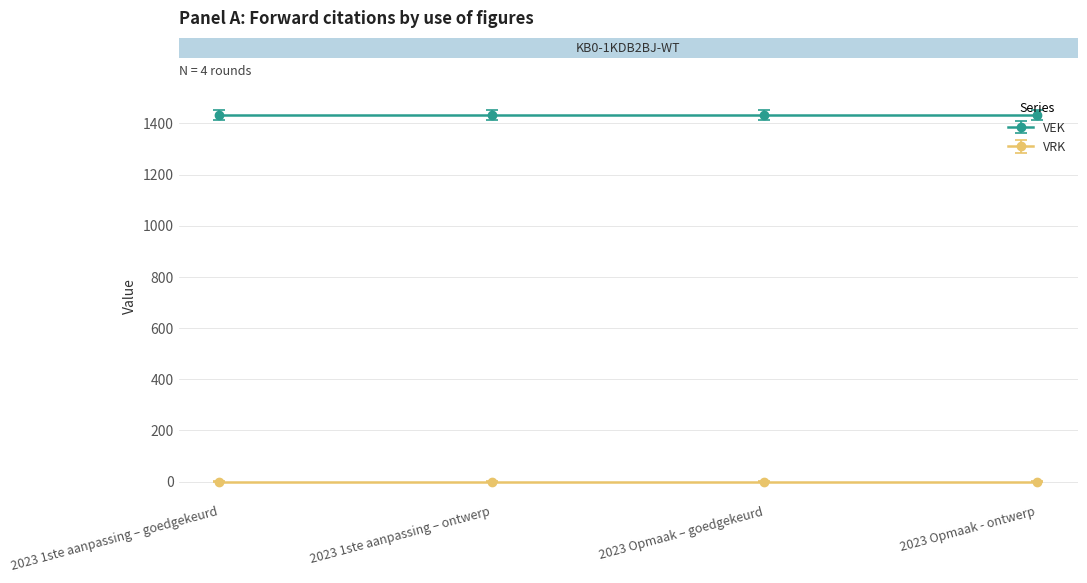

What is the maximum value shown in the chart?

1434